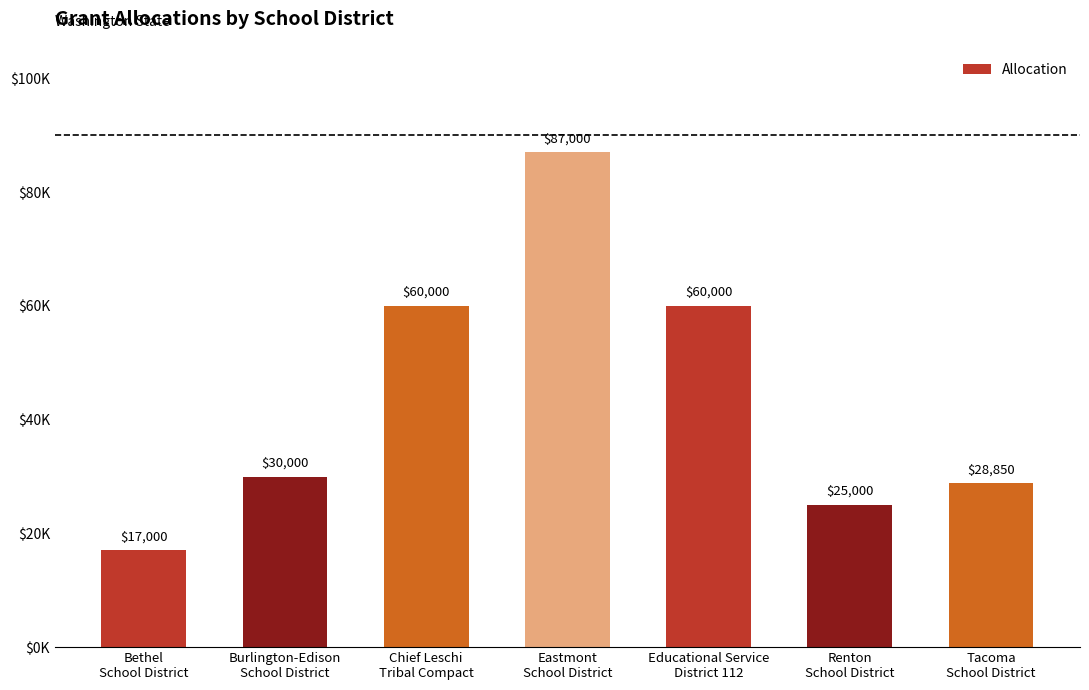

What is the sum of the values at Eastmont
School District and Bethel
School District?

104000